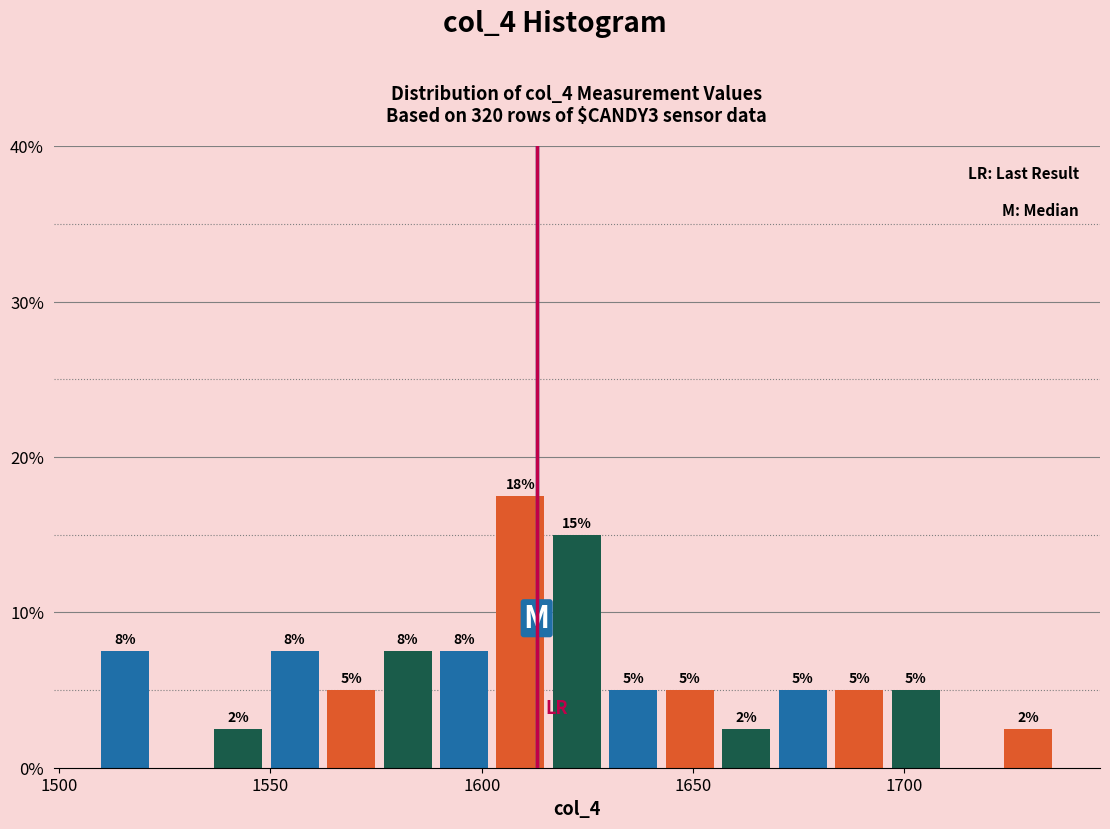

Read against the x-axis, roughly where is the centre of the tallest bar?

1610